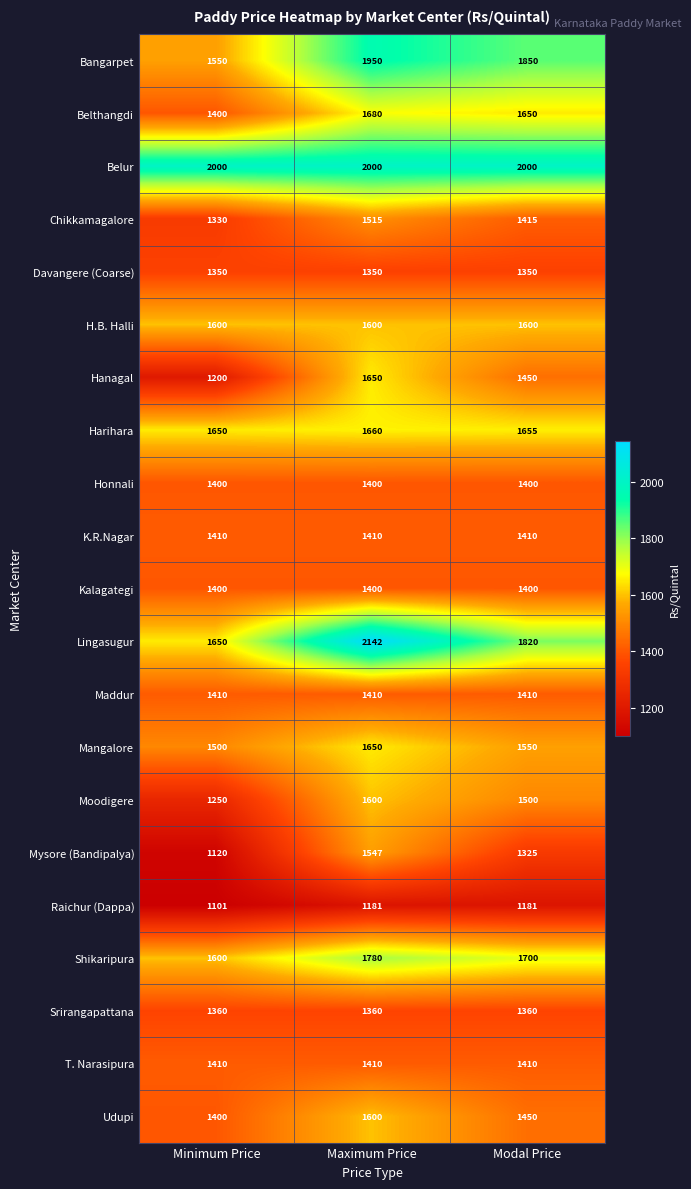

Which series has the widest spread of values?

Lingasugur